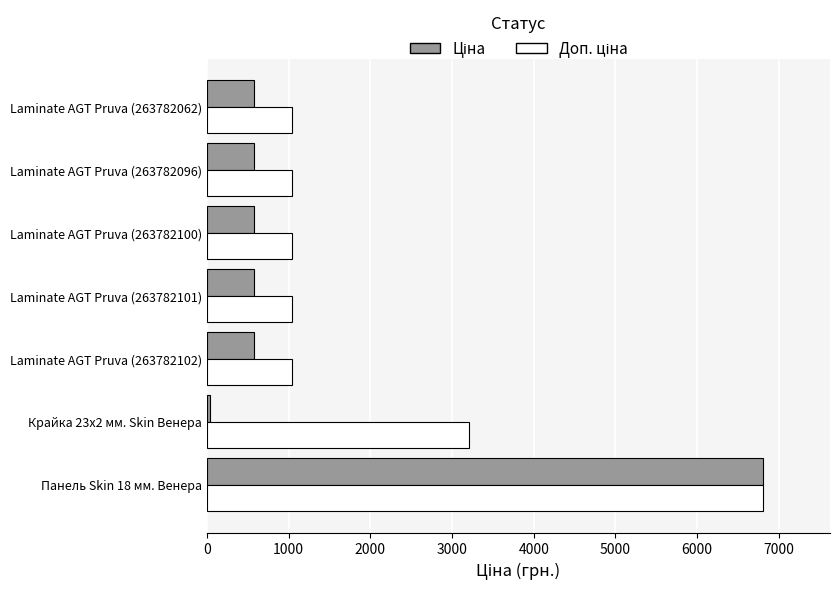

Which label corresponds to the largest value in the chart?

Панель Skin 18 мм. Венера